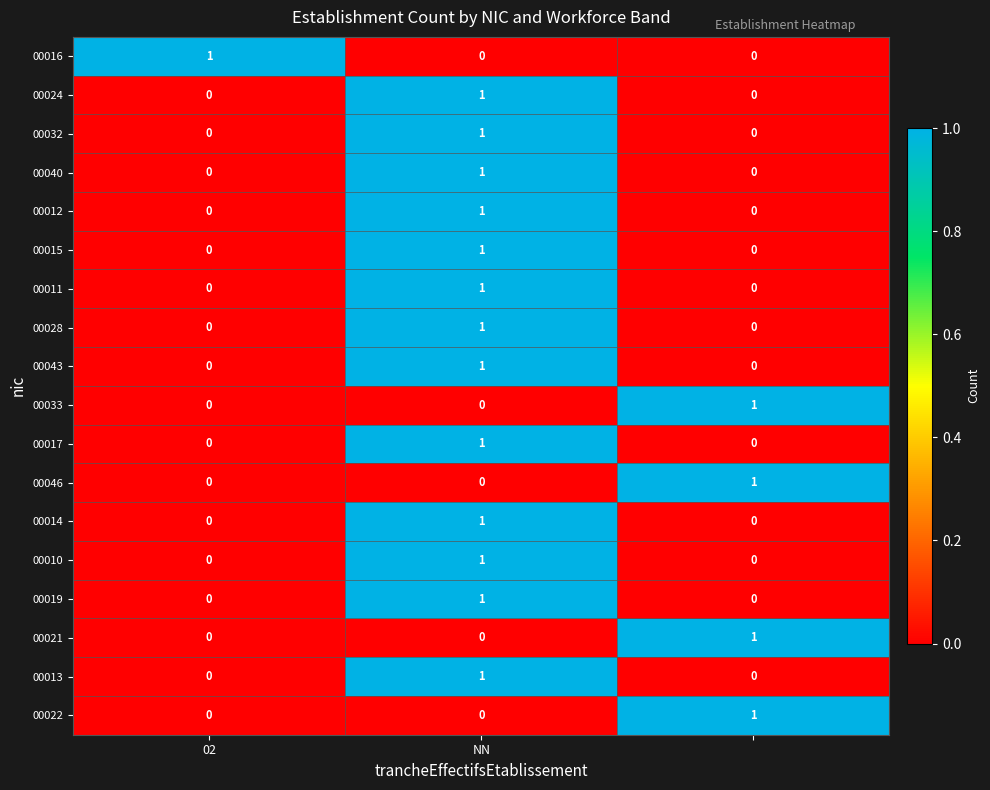

At how many categories does at least one series exceed 0?

3